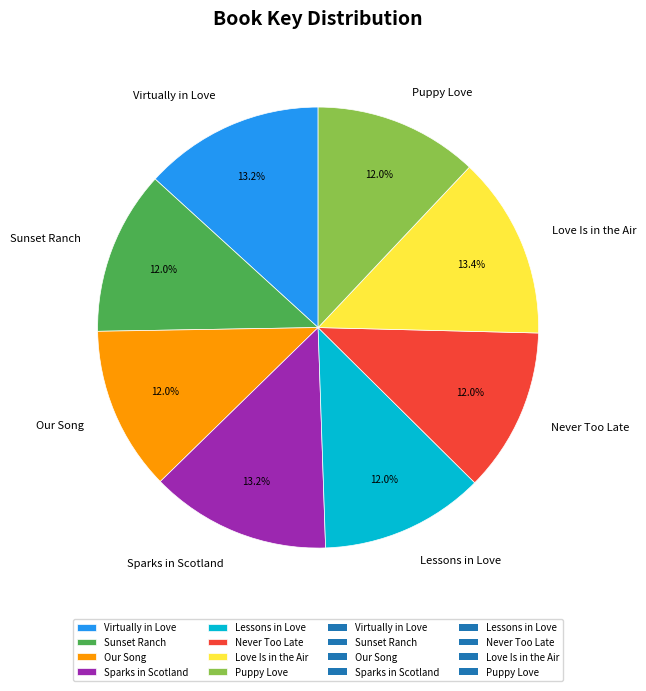

What is the ratio of the value at Our Song to the value at Love Is in the Air?

0.9